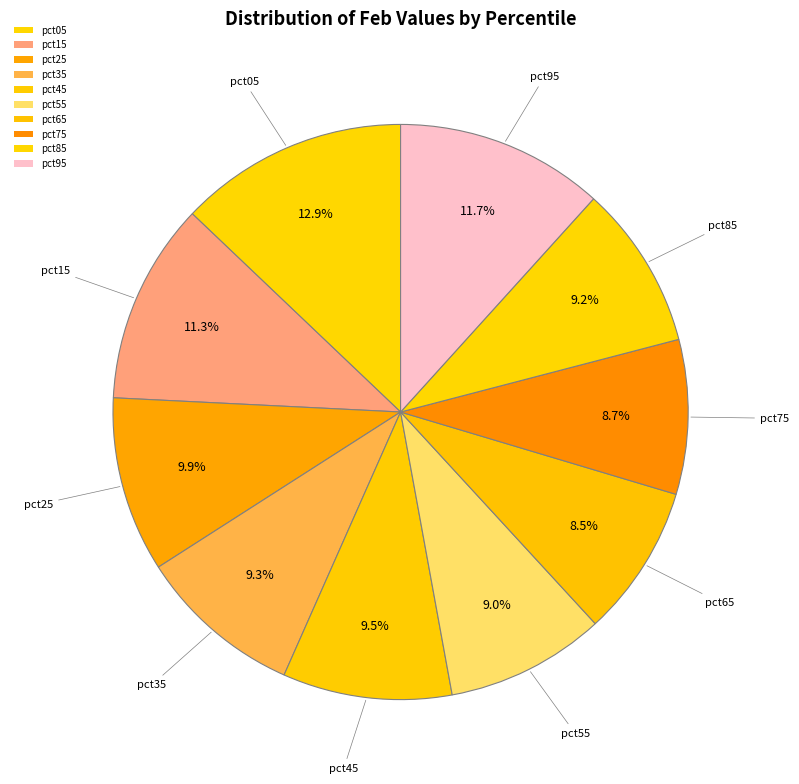

What percentage is the pct95 slice, to the nearest percent?

12%